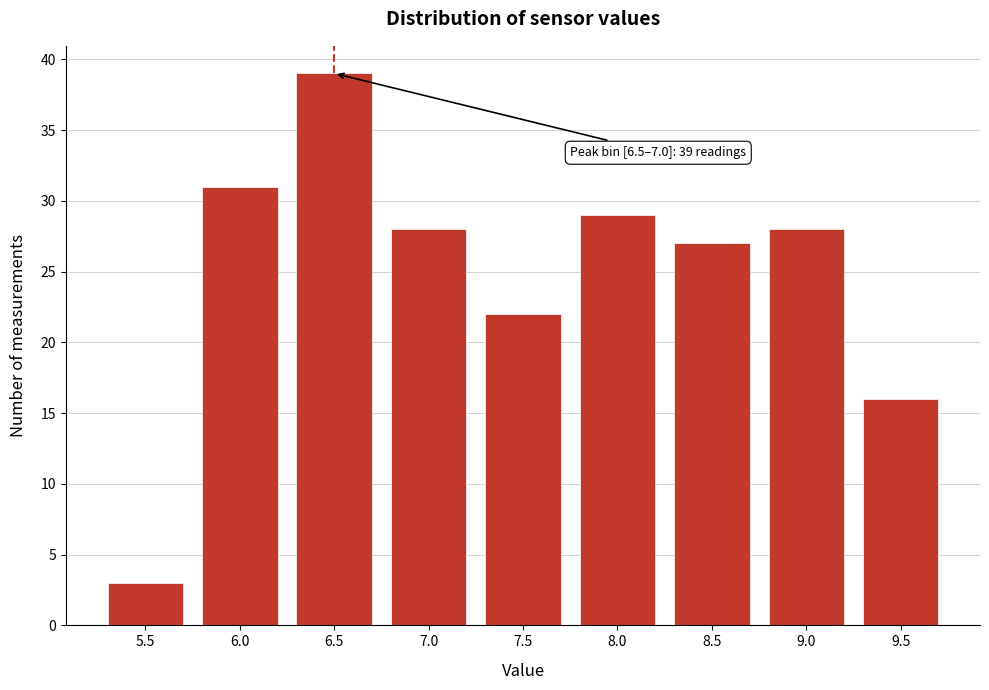

Reading left to right, list all the values displayed in this chart.

5.5=3	6.0=31	6.5=39	7.0=28	7.5=22	8.0=29	8.5=27	9.0=28	9.5=16